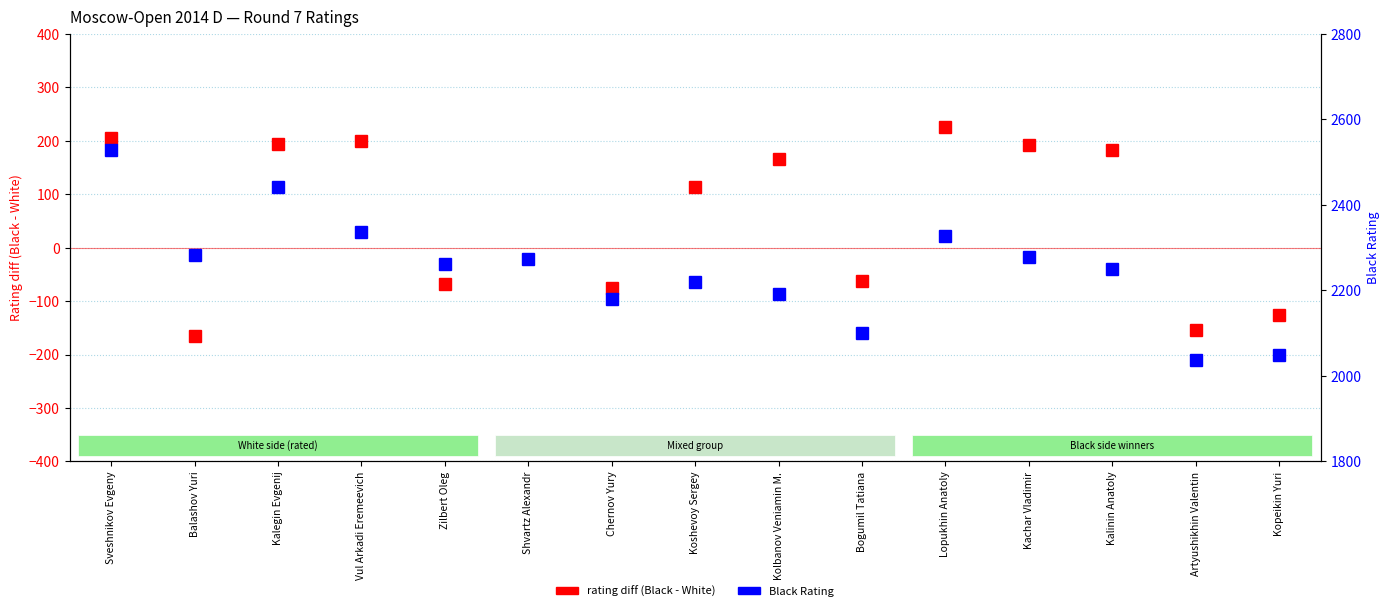

At Kalegin Evgenij, list the series in order from smallest to largest.

Rating diff (Black - White), Black Rating